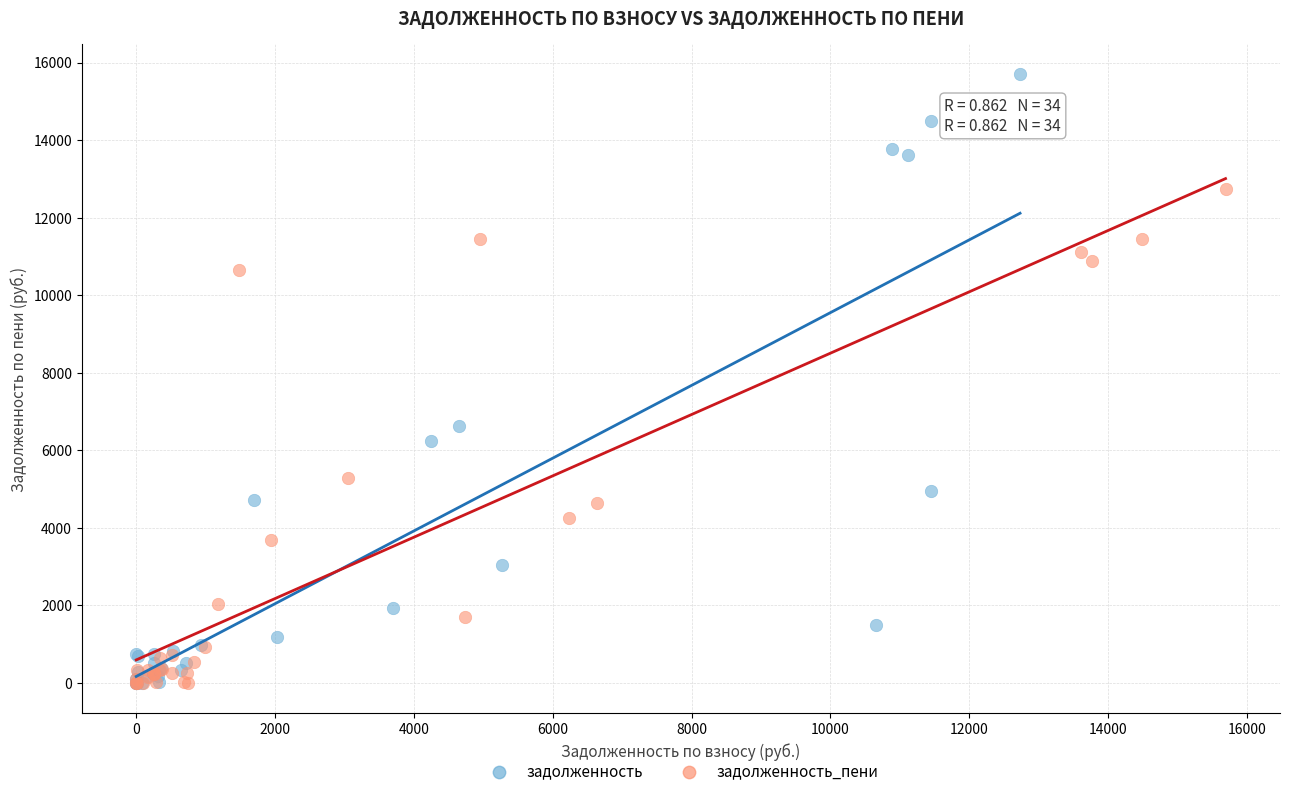

Which series has the widest spread of Y values?

задолженность